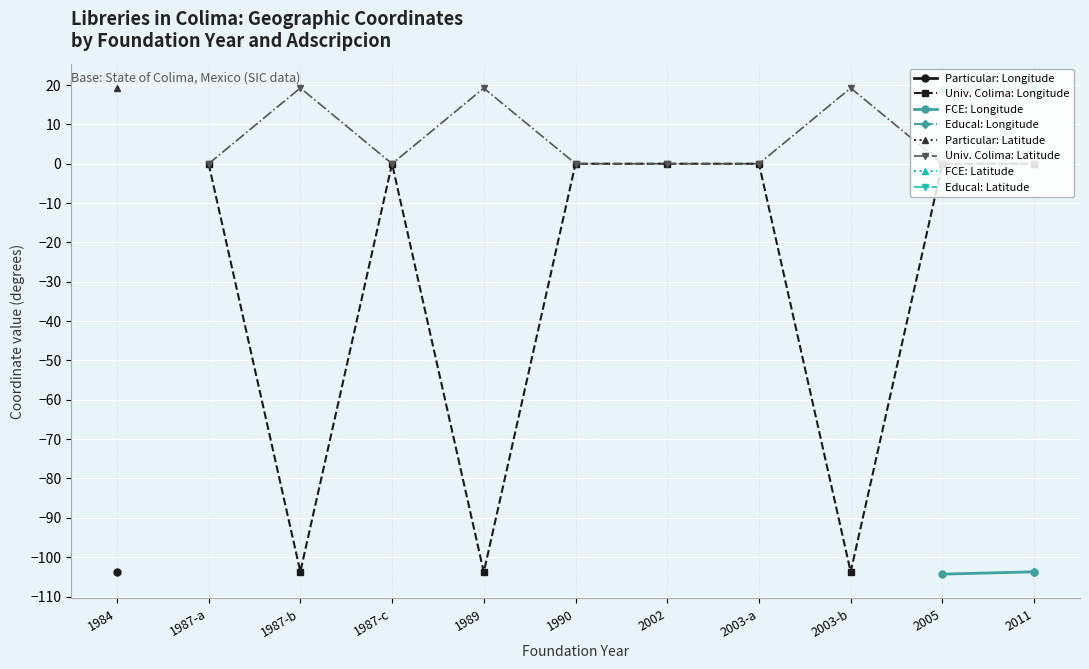

What is the difference between the Universidad de Colima values at 2003 and 1990?

103.7